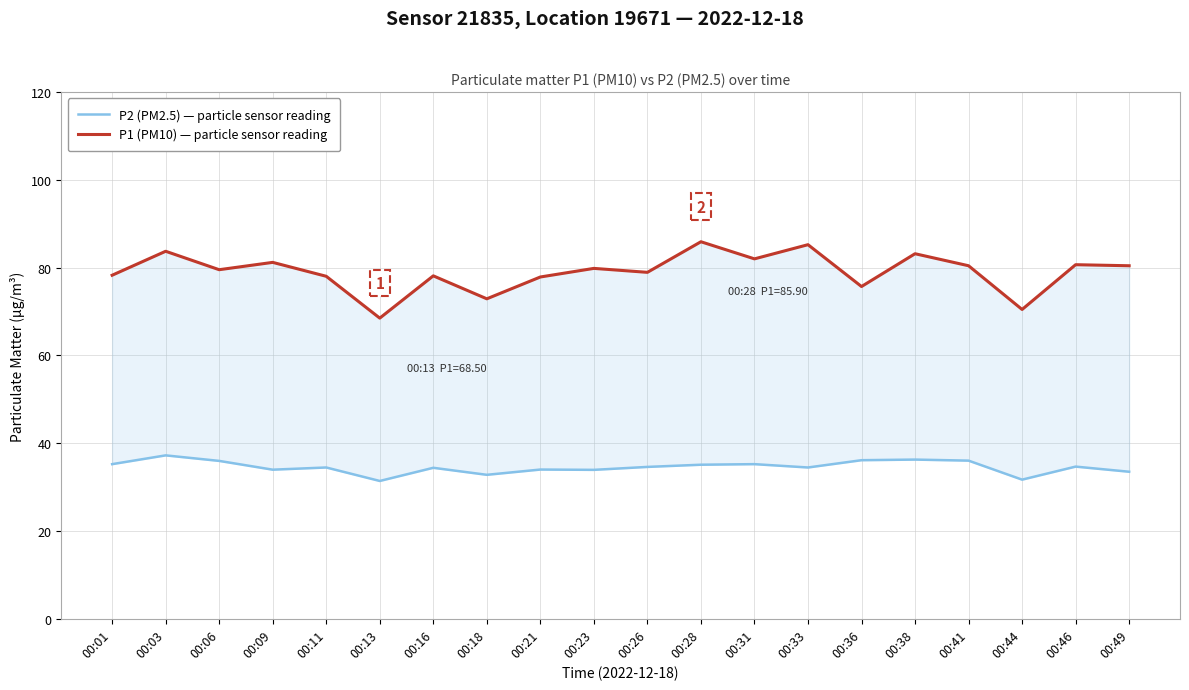

At how many categories does at least one series exceed 64?

20